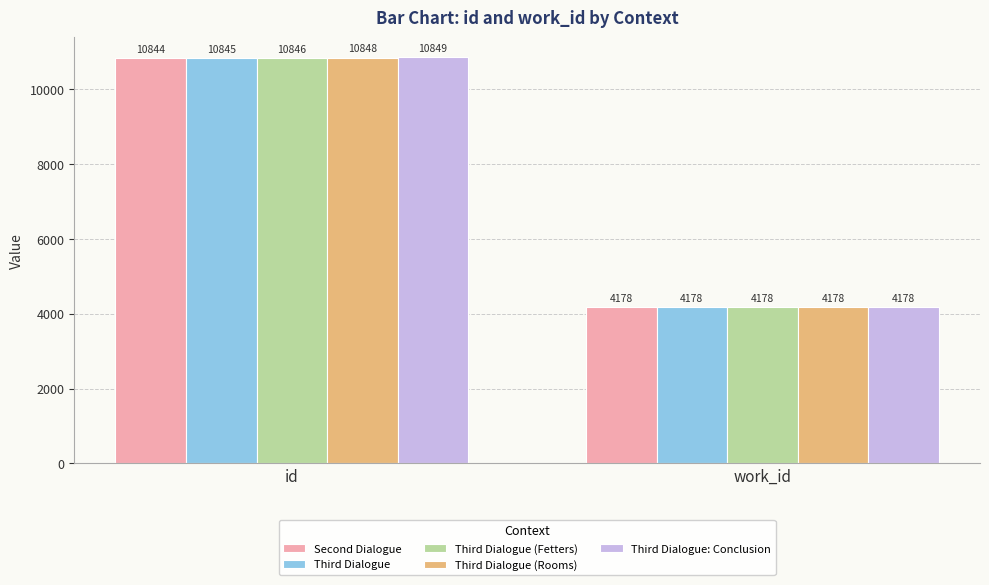

What is the sum of the Third Dialogue (Rooms) values at work_id and id?

15026